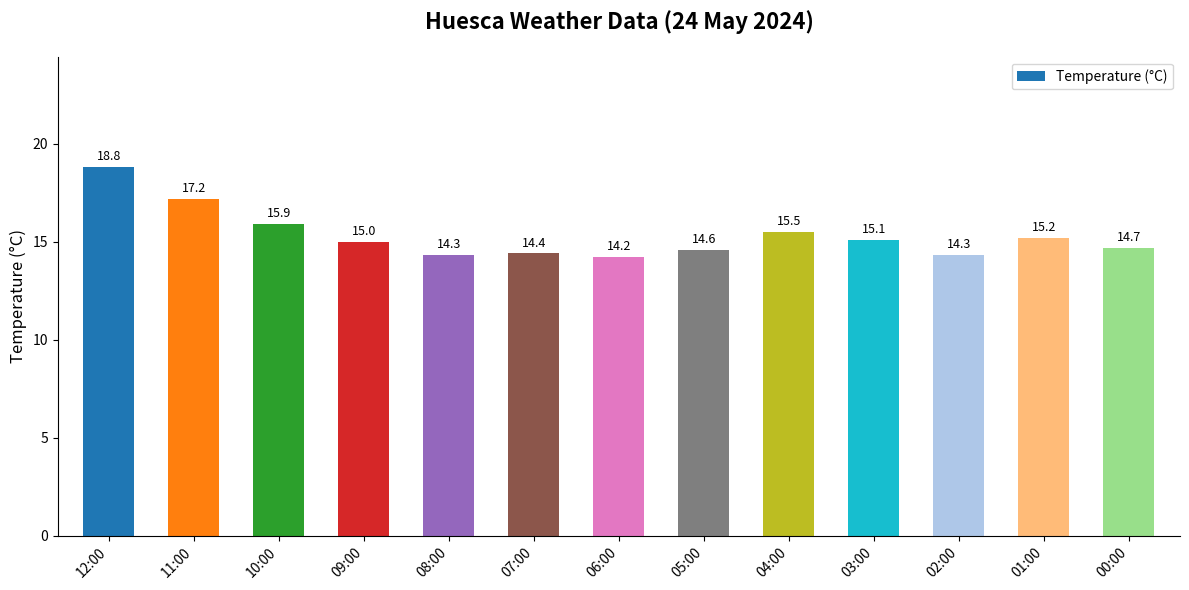

What is the average value?

15.3